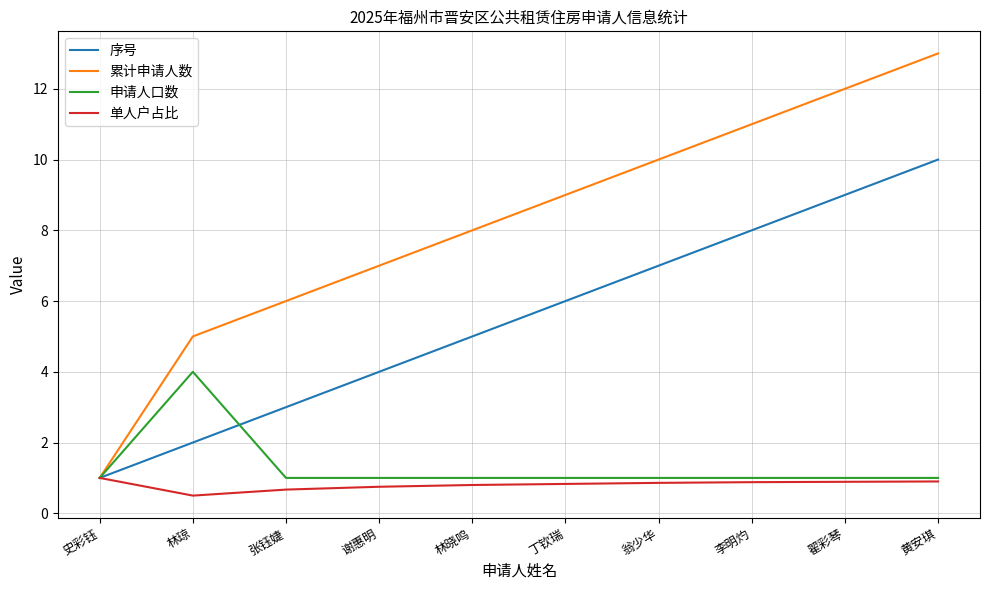

What is the average value of the 累计申请人数 series?

8.2